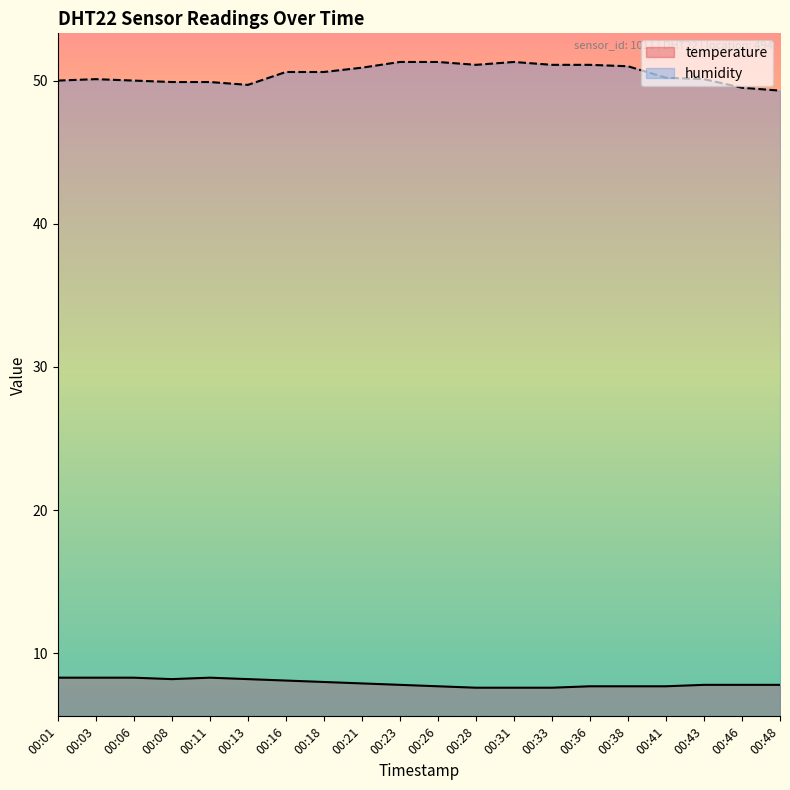

Rank the series by their average value, from highest to lowest.

humidity, temperature